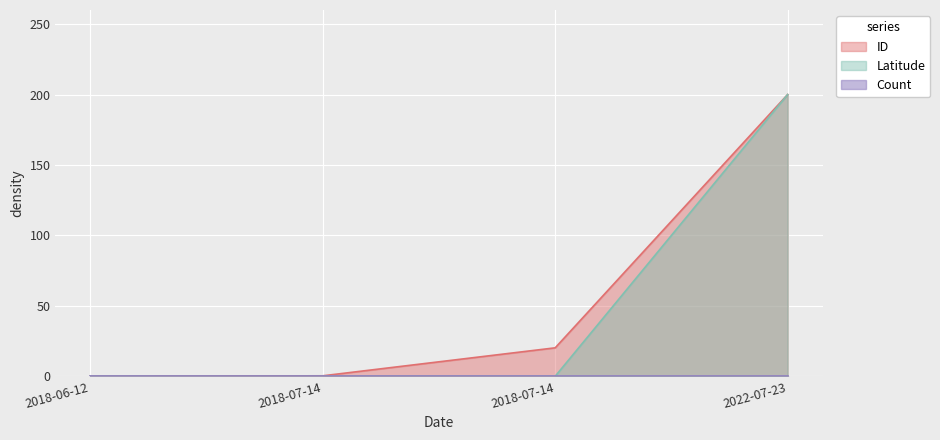

How many values in the ID series exceed 20?

2